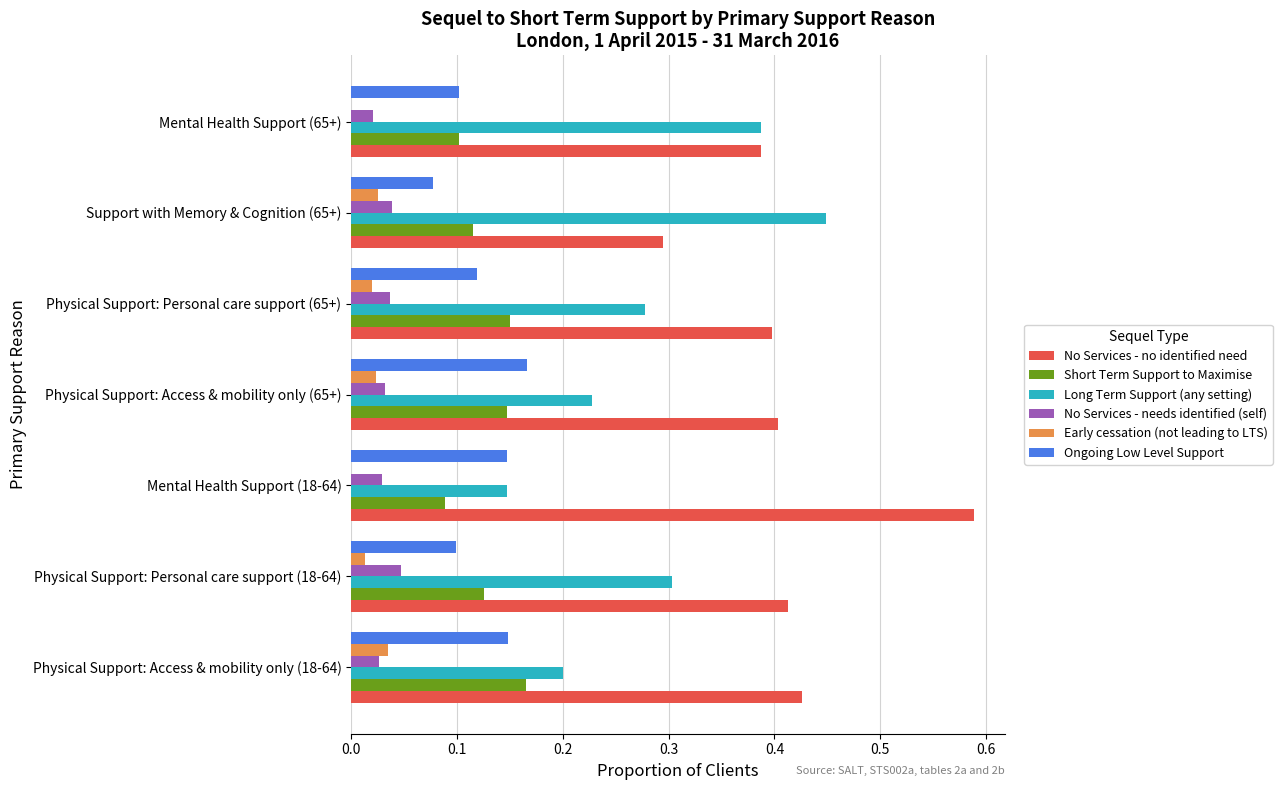

How many categories are shown in the chart?

7